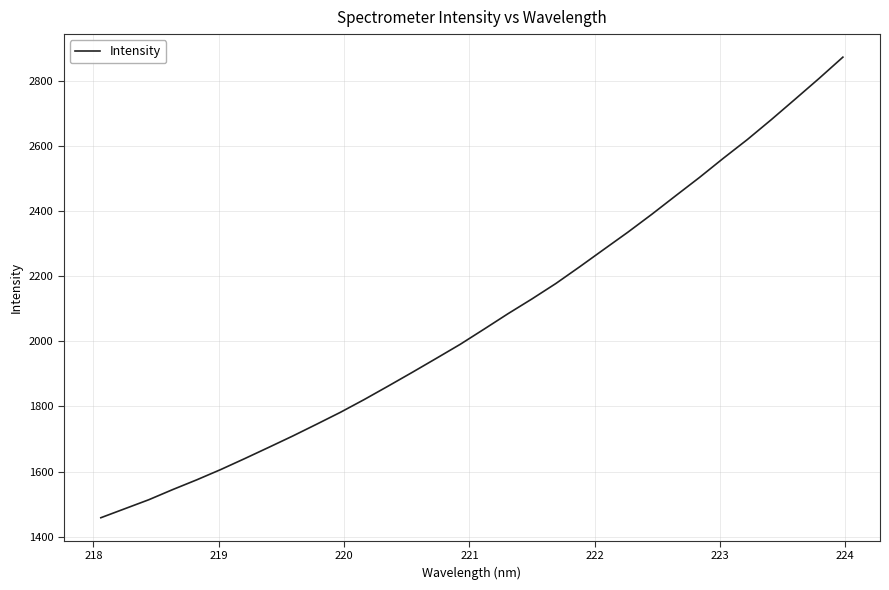

How many values exceed 2037?

16